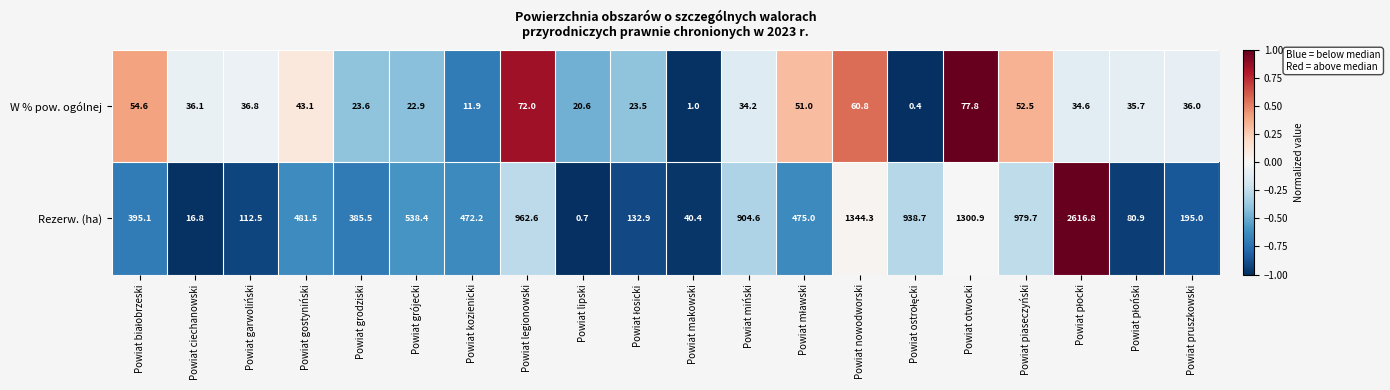

What is the sum of the W % pow. ogólnej values at Powiat ciechanowski and Powiat legionowski?

108.1